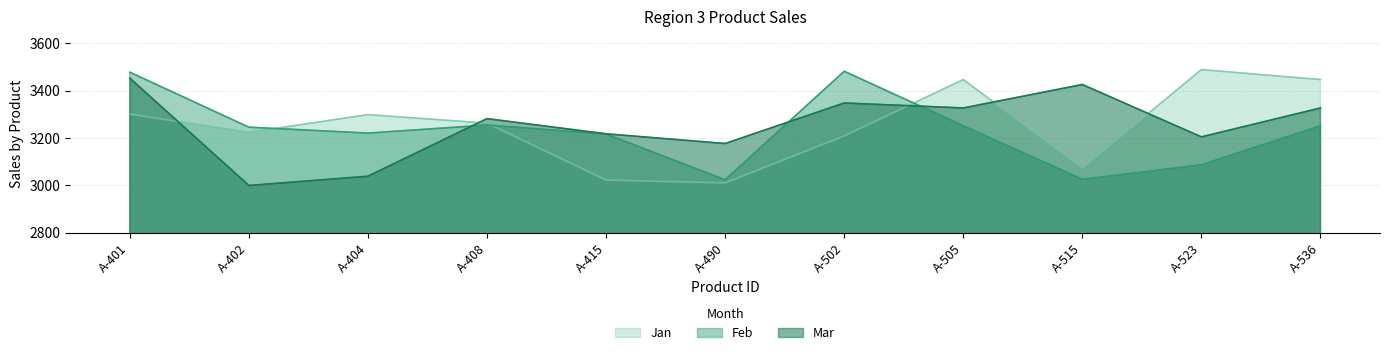

Which has a higher value, A-490 or A-515?

A-515